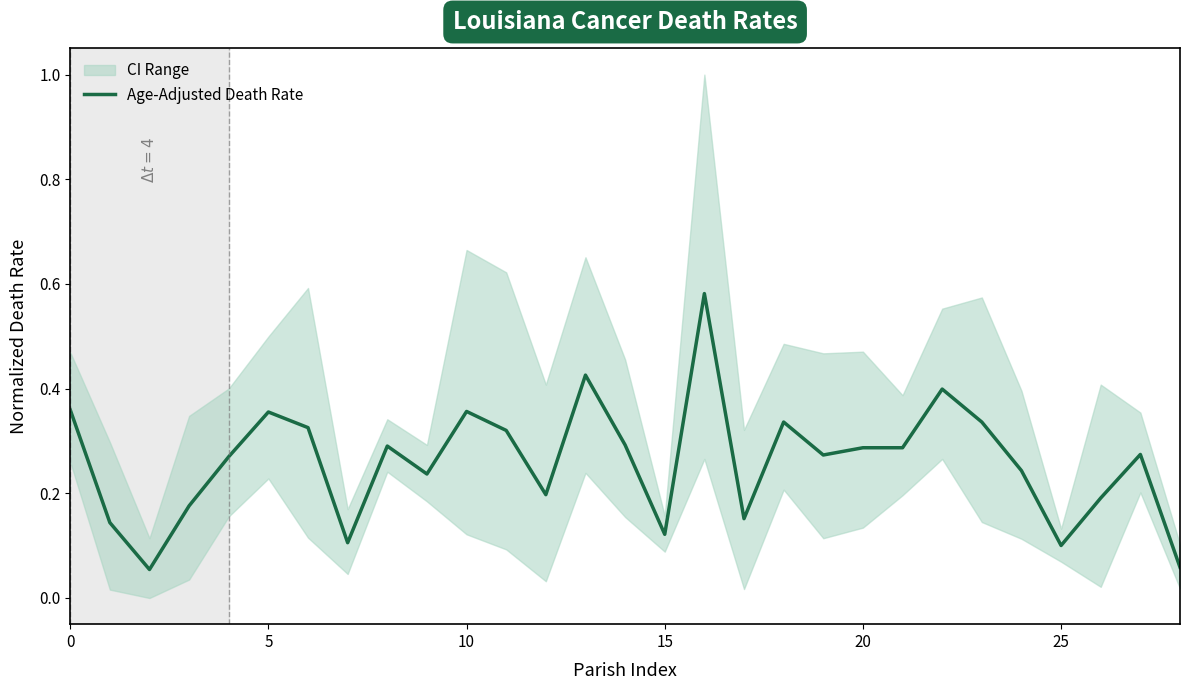

True or false: there are more than 0 points higher than both neighbors.

True